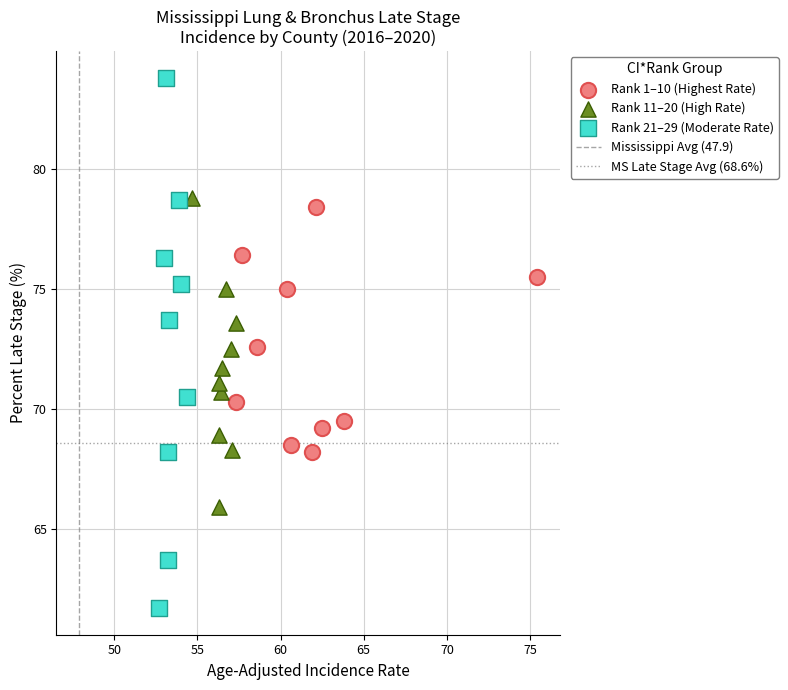

Which series contains the highest Y value?

Rank 21–29 (Moderate Rate)